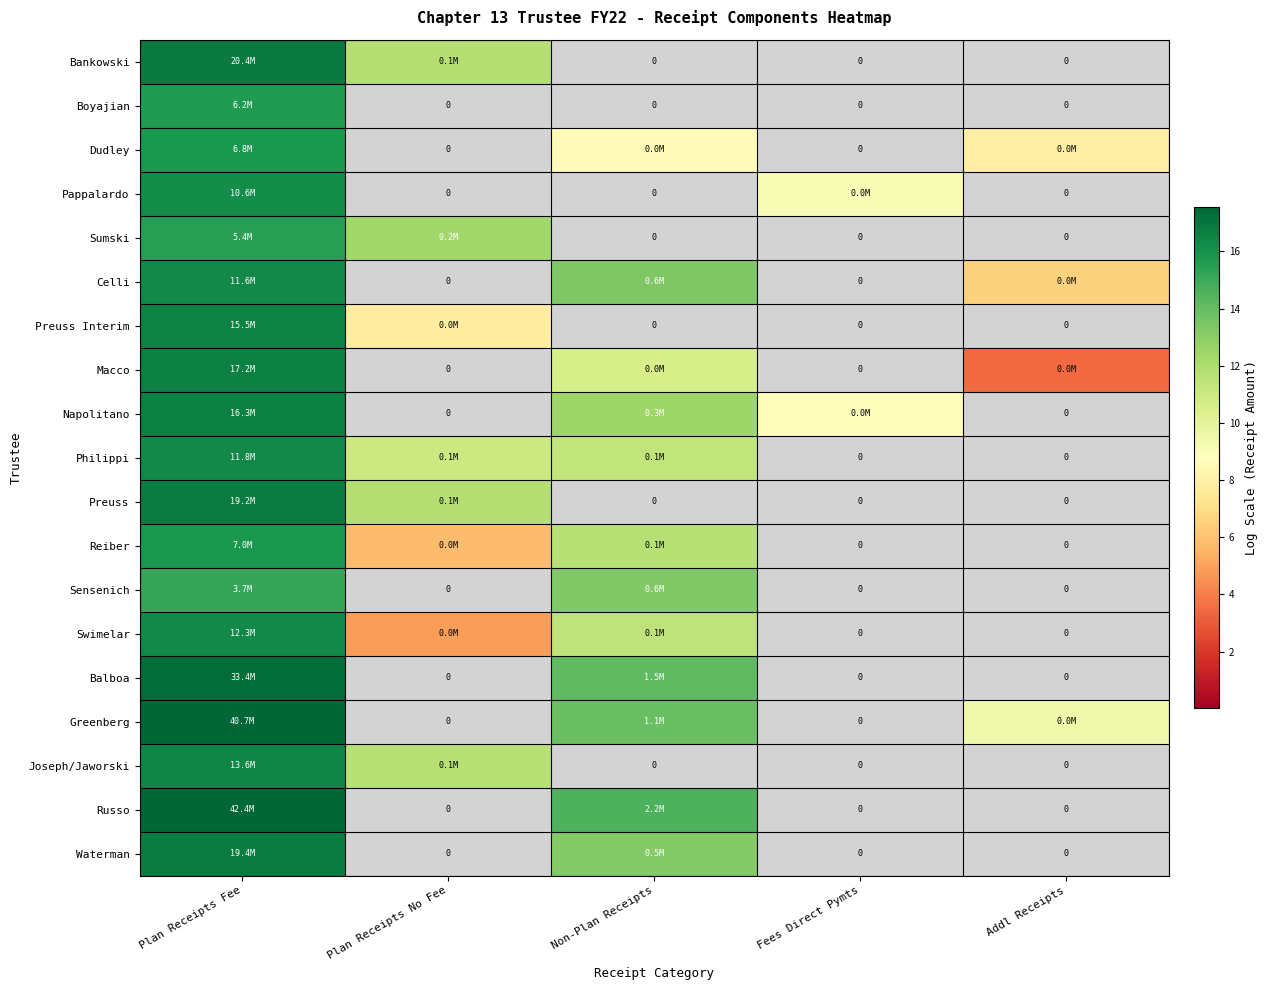

At Plan Receipts Fee, list the series in order from largest to smallest.

Russo, Greenberg, Balboa, Bankowski, Waterman, Preuss, Macco, Napolitano, Preuss Interim, Joseph/Jaworski, Swimelar, Philippi, Celli, Pappalardo, Reiber, Dudley, Boyajian, Sumski, Sensenich